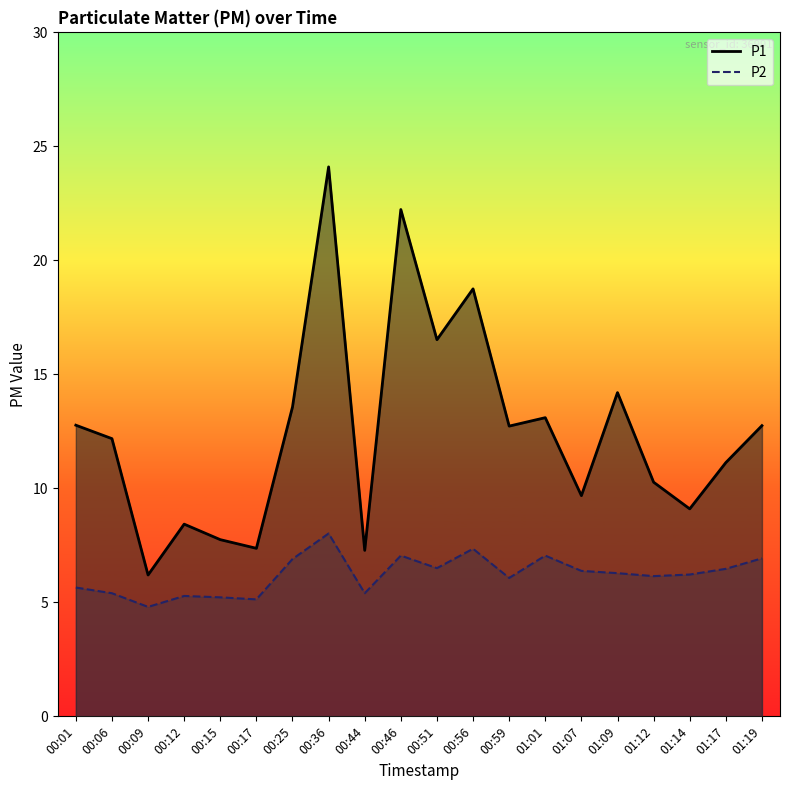

Does the chart display data point markers on the line(s)?

No